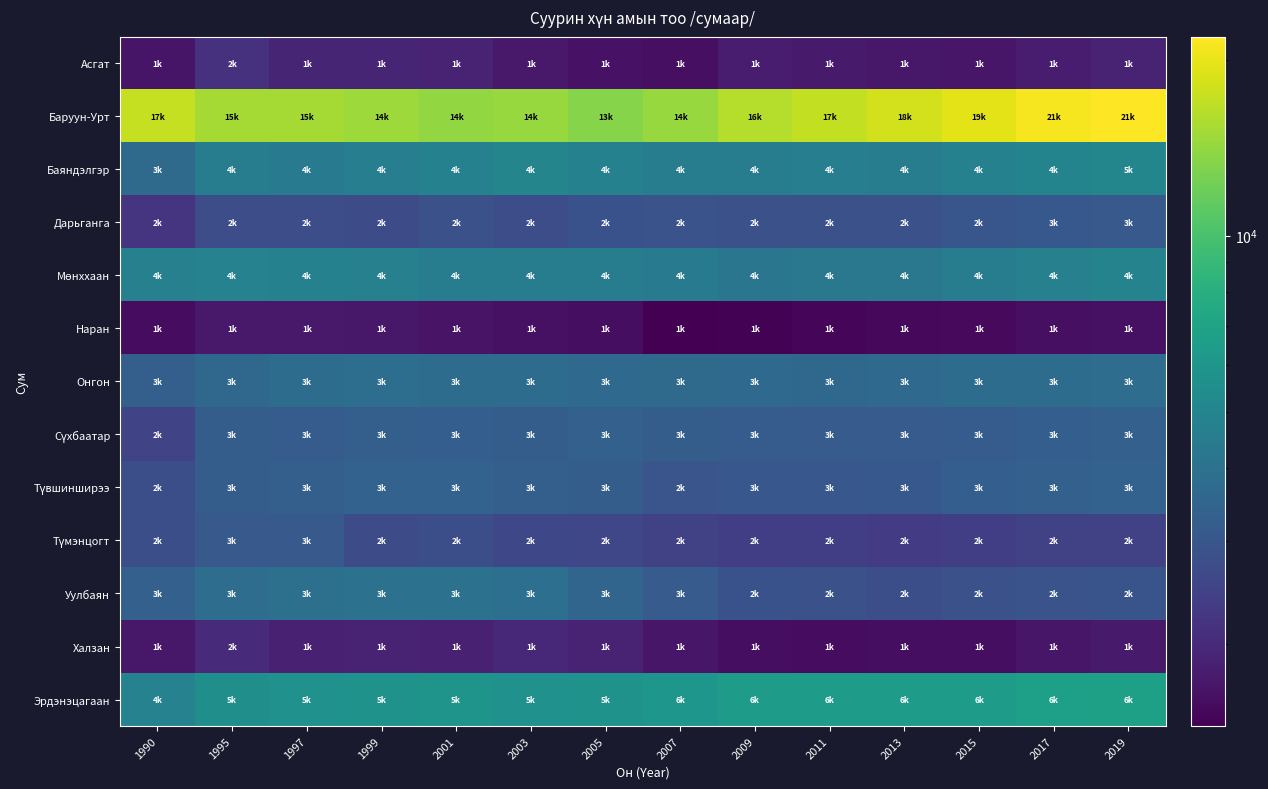

Count the number of categories in the chart.

14